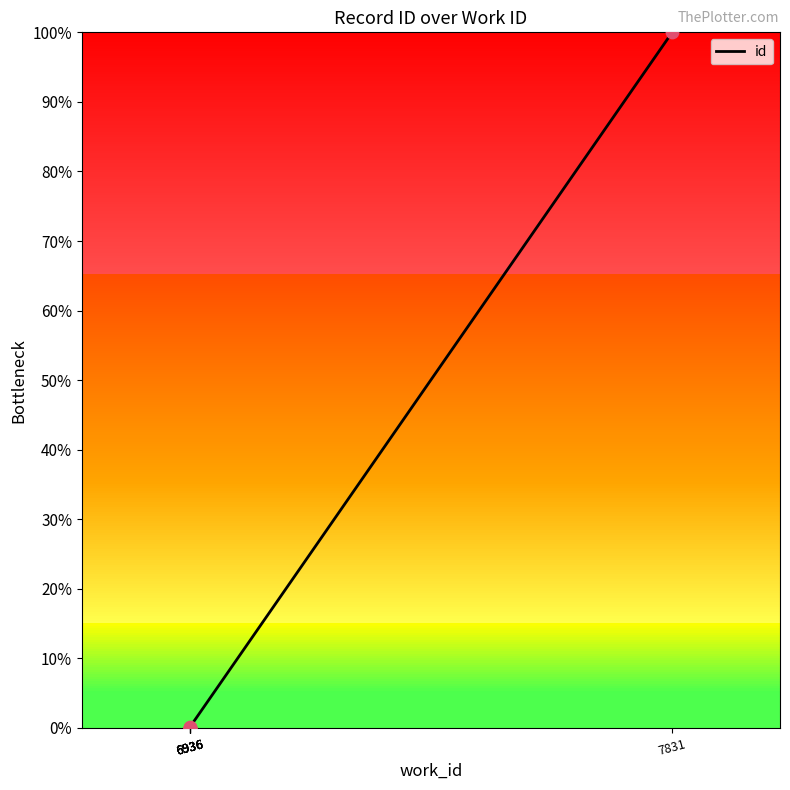

Between 7831 and 6936, which is larger?

7831